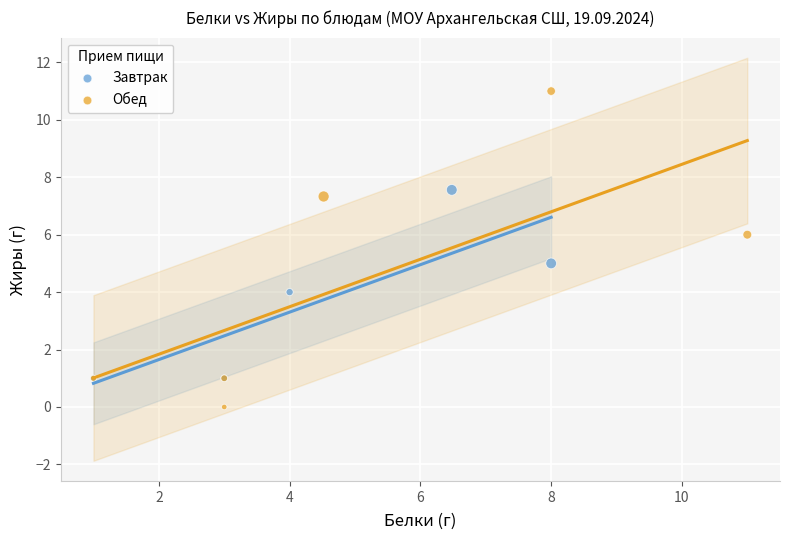

Which series has the widest spread of Y values?

Обед